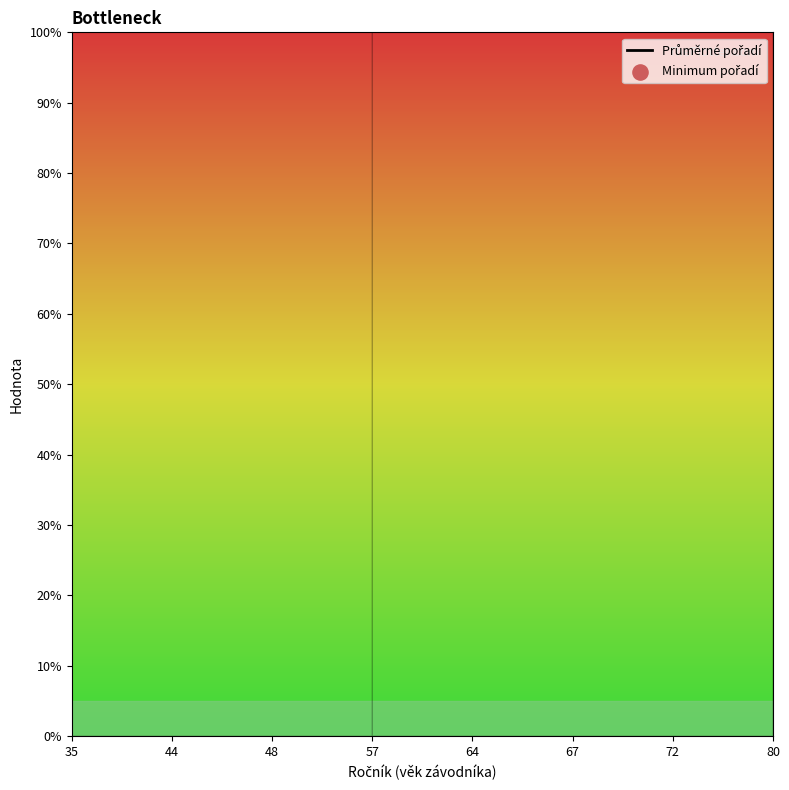

Approximately how many times larger is the value at 35 compared to 48?

1.0